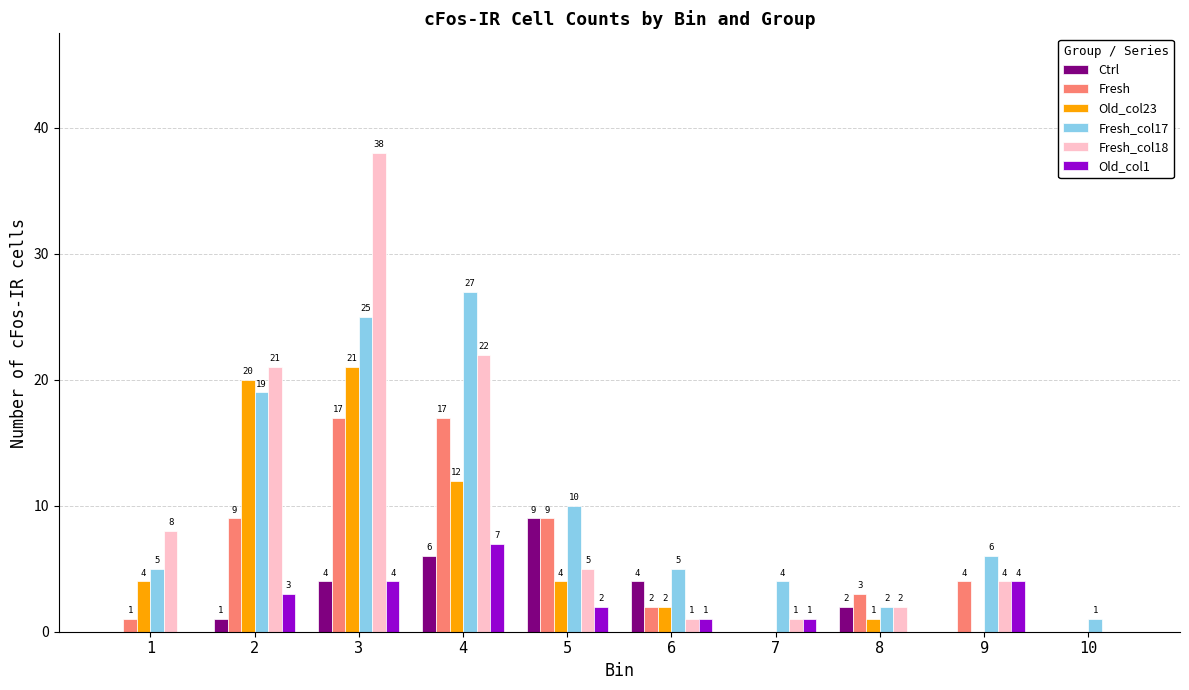

What is the sum of the Fresh_col18 values at 6 and 4?

23